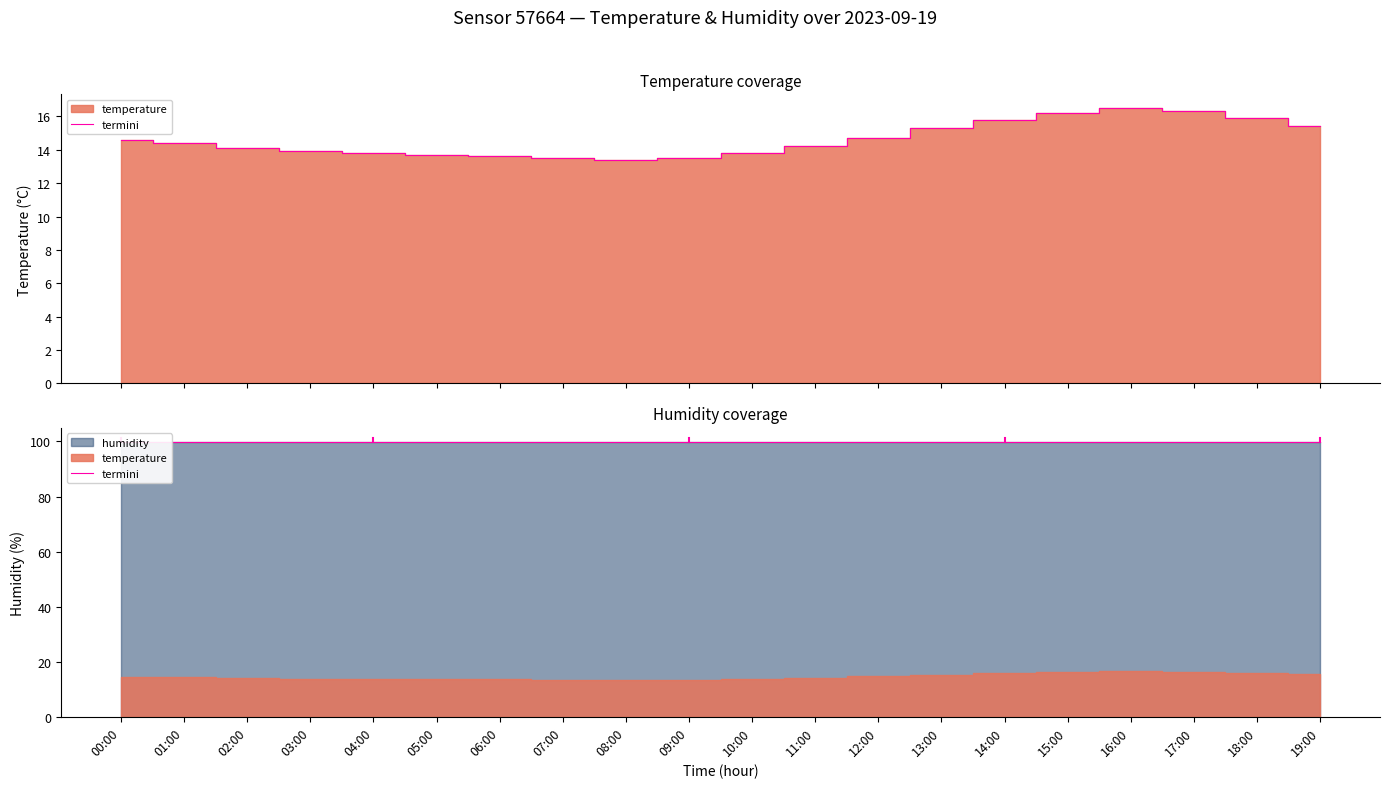

Rank the categories by value from lowest to highest.

08:00, 07:00, 09:00, 06:00, 05:00, 04:00, 10:00, 03:00, 02:00, 11:00, 01:00, 00:00, 12:00, 13:00, 19:00, 14:00, 18:00, 15:00, 17:00, 16:00